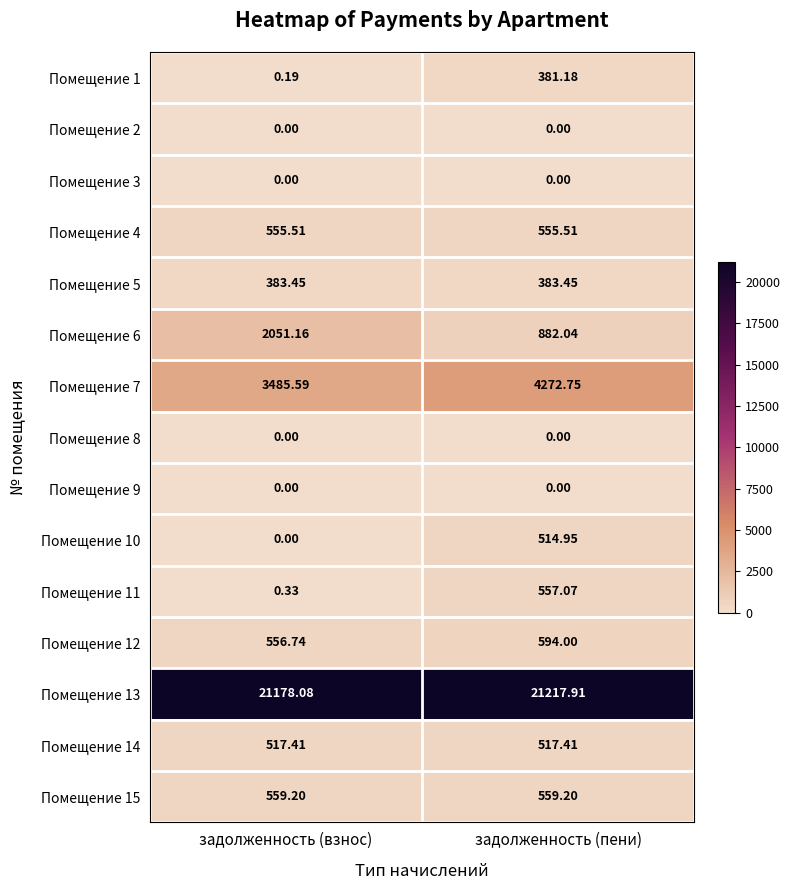

At which category is the sum across all series the highest?

задолженность (пени)